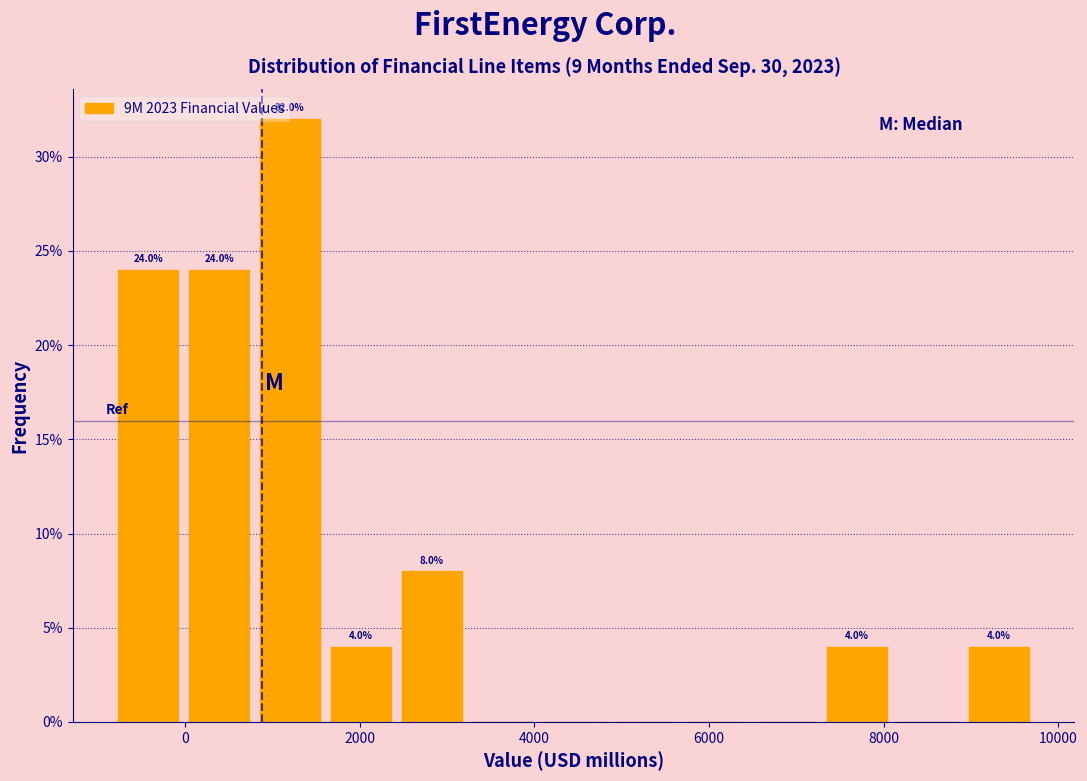

Which range on the x-axis has the tallest bar?

800 to 1600